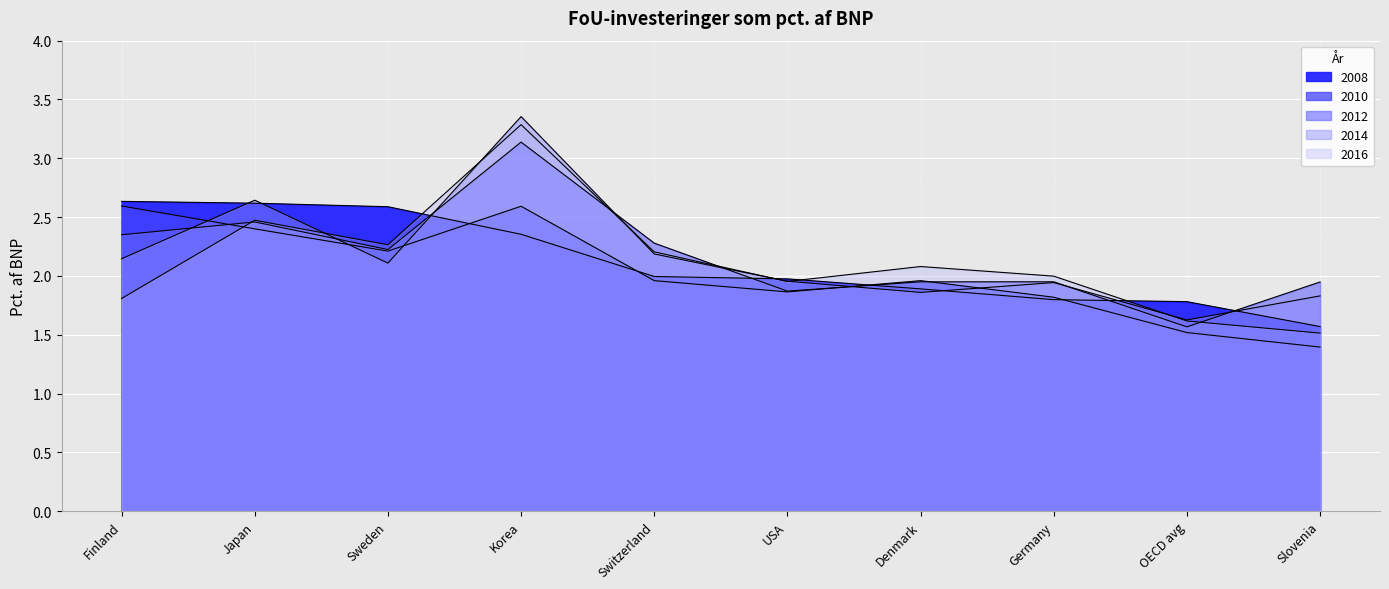

True or false: 2016 has more than 1 points higher than both neighbors.

True